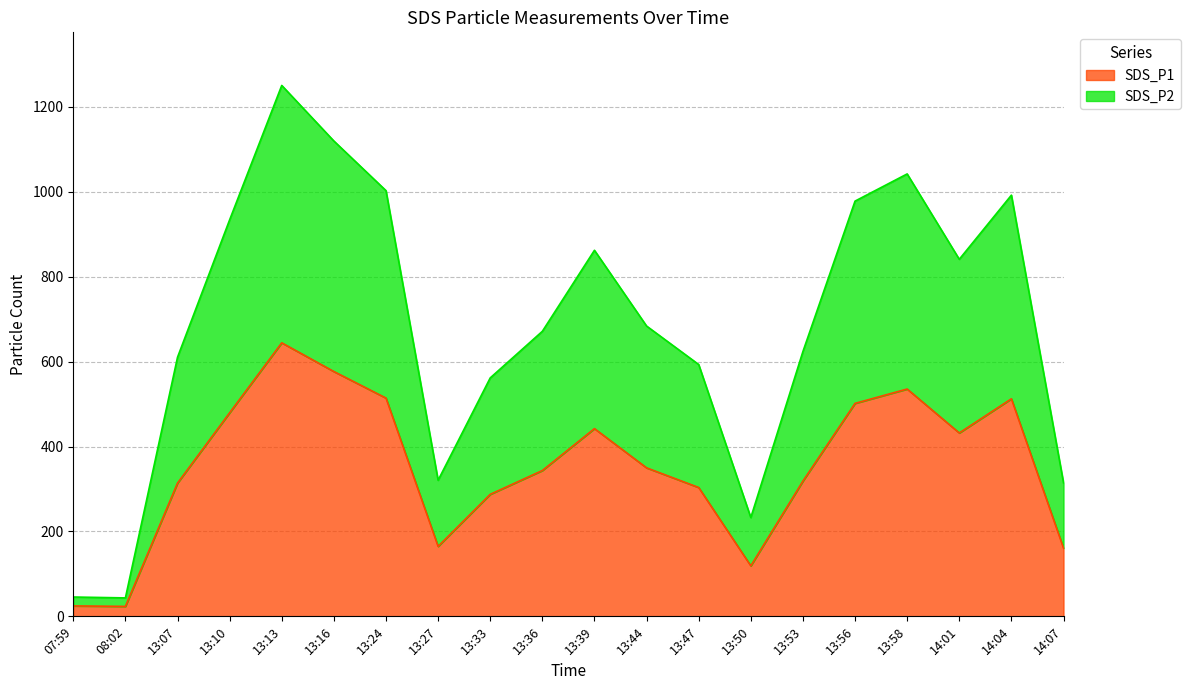

True or false: SDS_P1 has a value of 869.4 at 13:56.

False